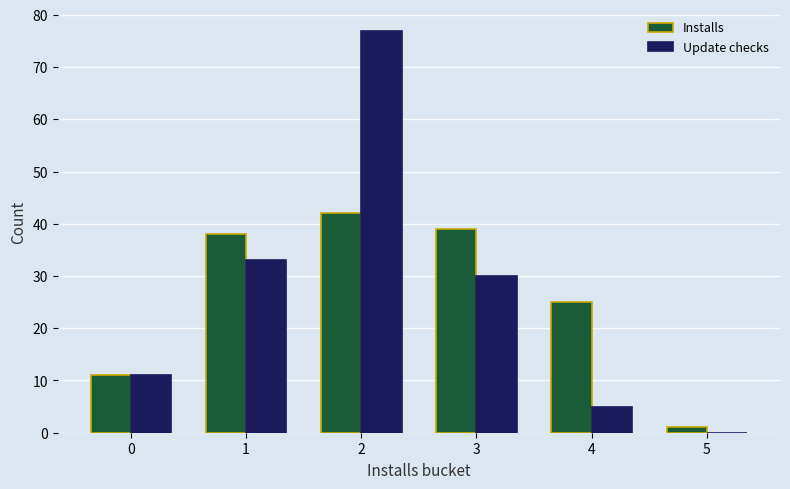

Between 0 and 4, which series saw the biggest shift?

Installs